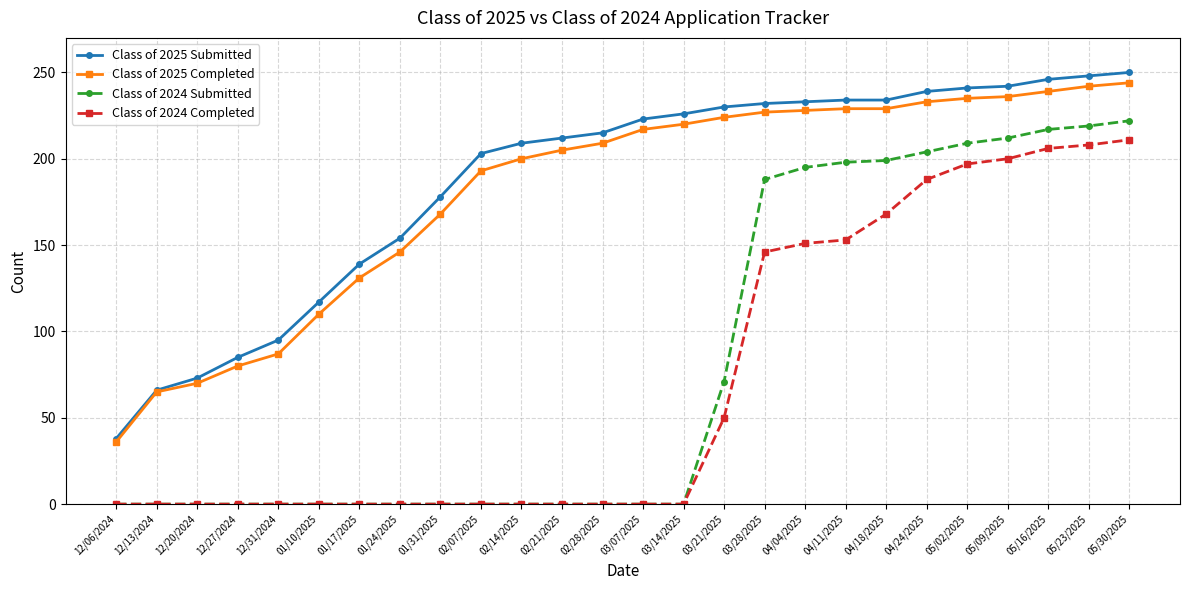

What are all the series names shown in the legend?

Class of 2025 Submitted, Class of 2025 Completed, Class of 2024 Submitted, Class of 2024 Completed